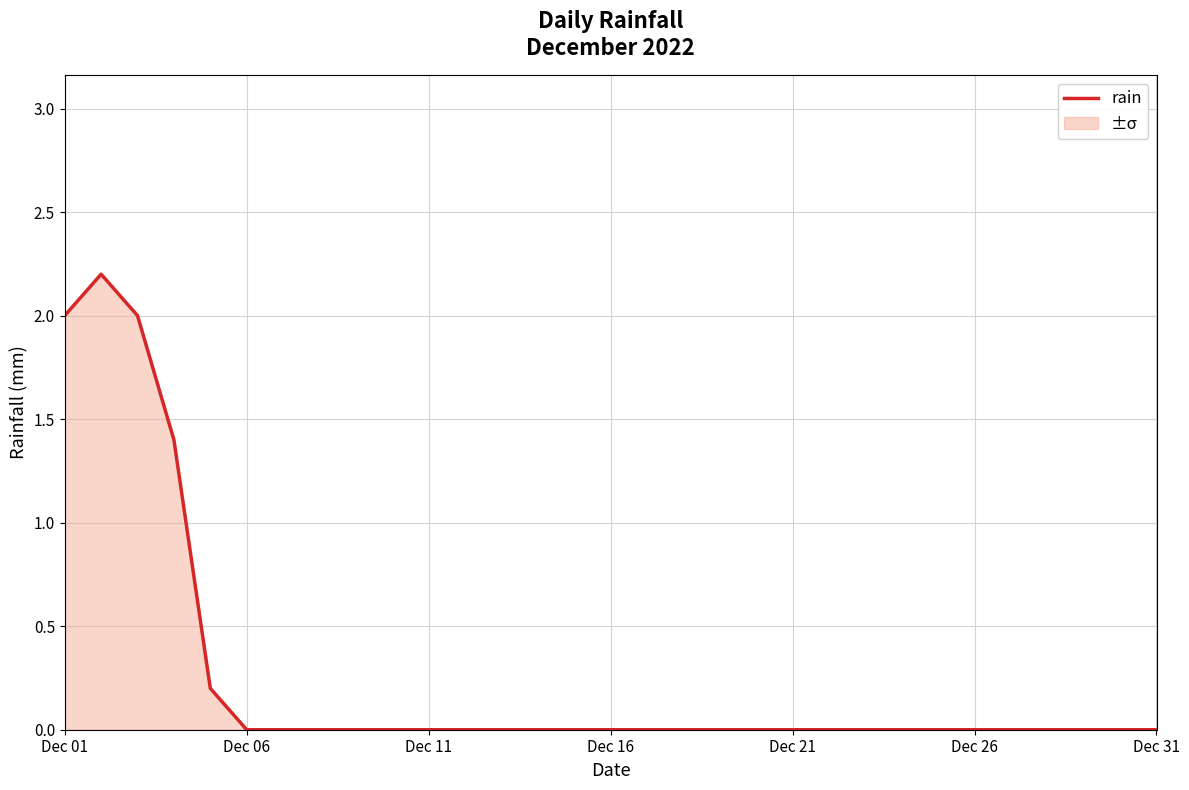

What is the greatest value displayed?

2.2